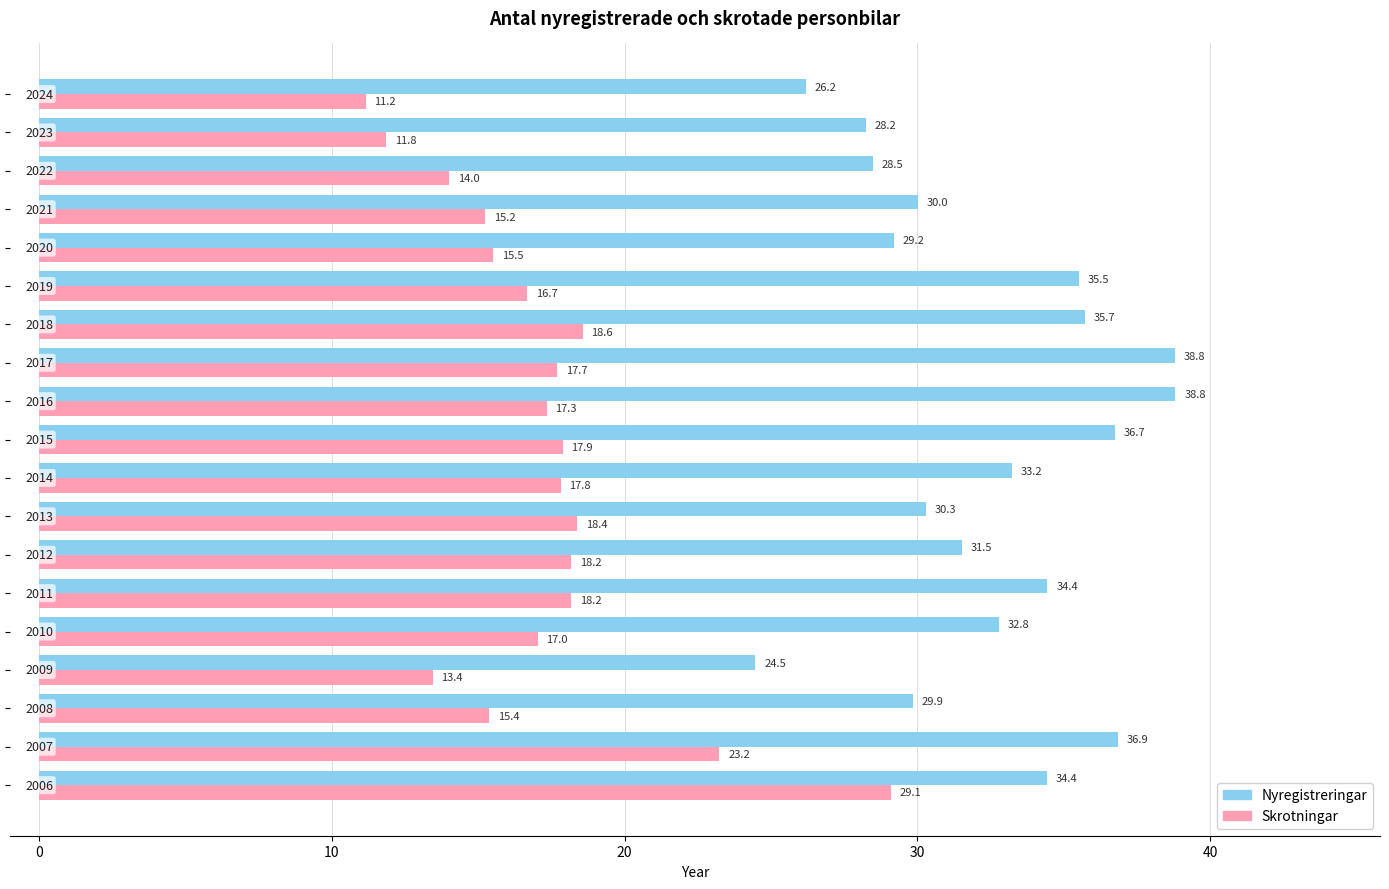

What is the minimum value for Nyregistreringar?

24.5